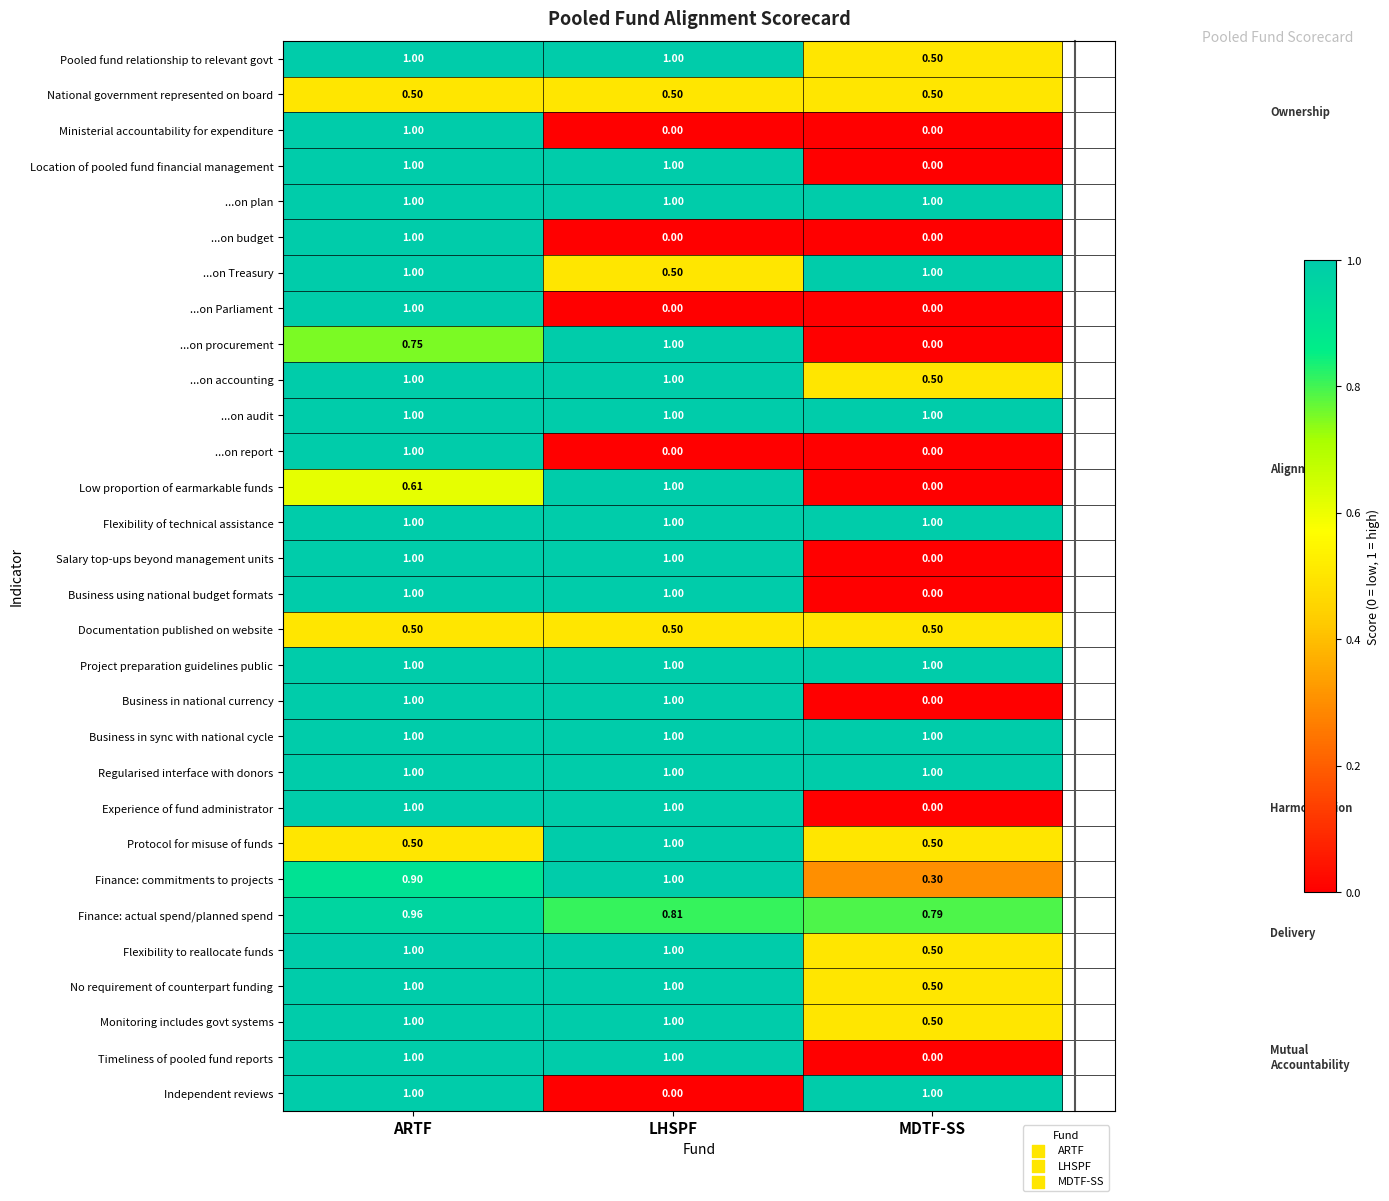

Is the value of ...on budget at MDTF-SS greater than the value of Protocol for misuse of funds at MDTF-SS?

No